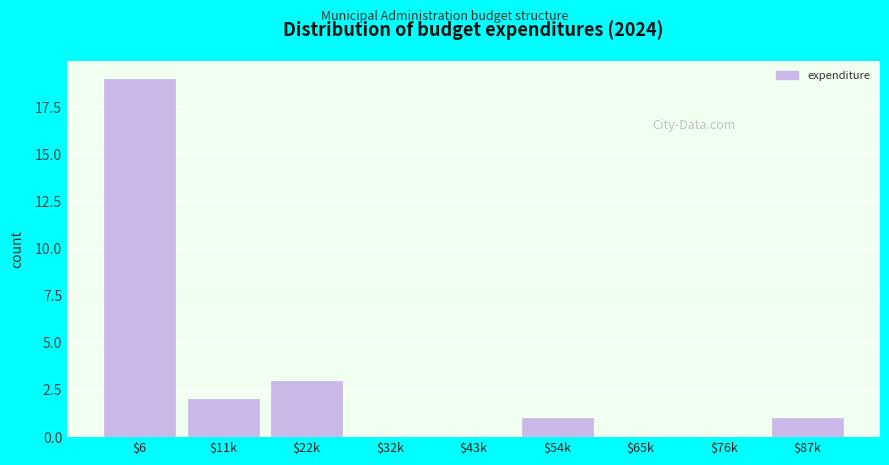

True or false: the data shows 19 at $6.

True